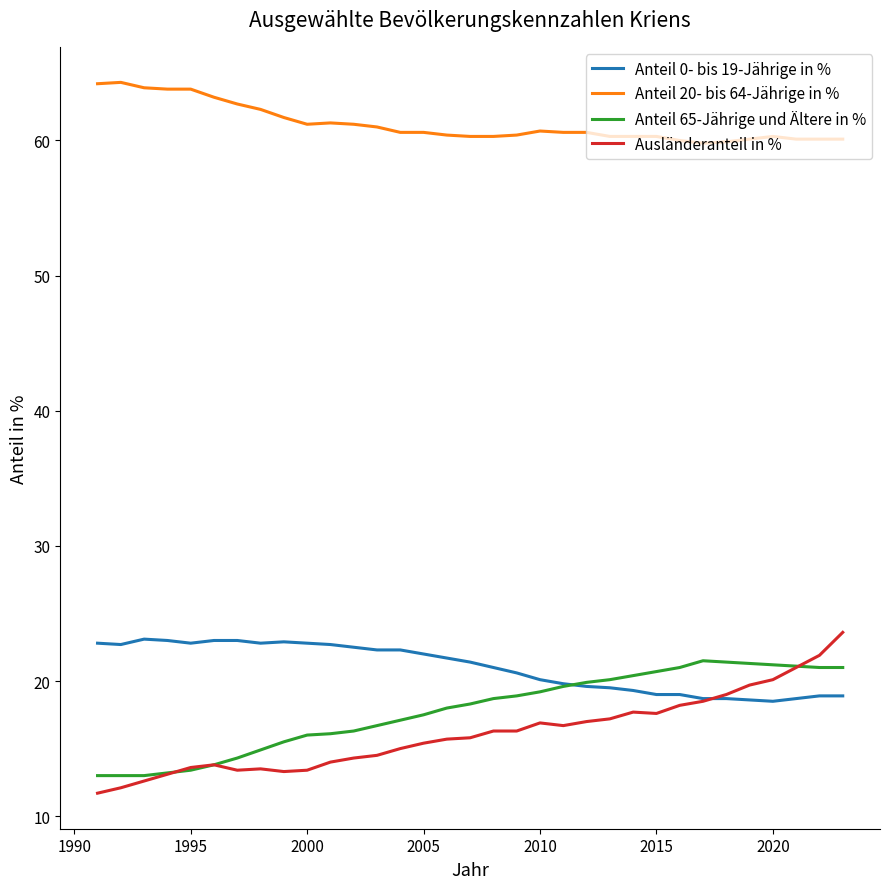

What is the lowest value of the Anteil 0- bis 19-Jährige in % series?

18.5